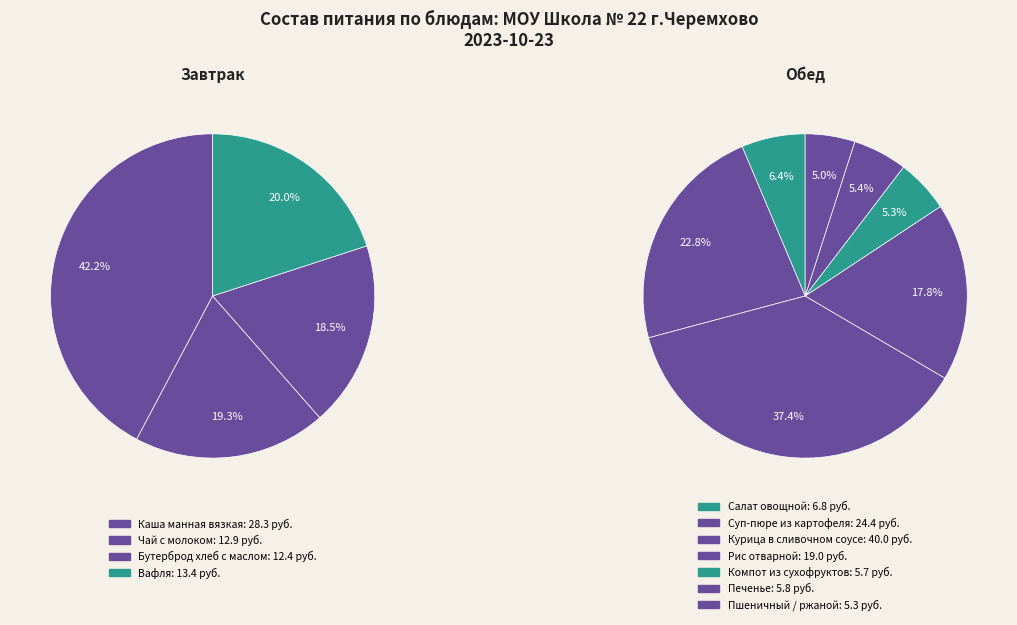

How many slices are in this pie chart?

11